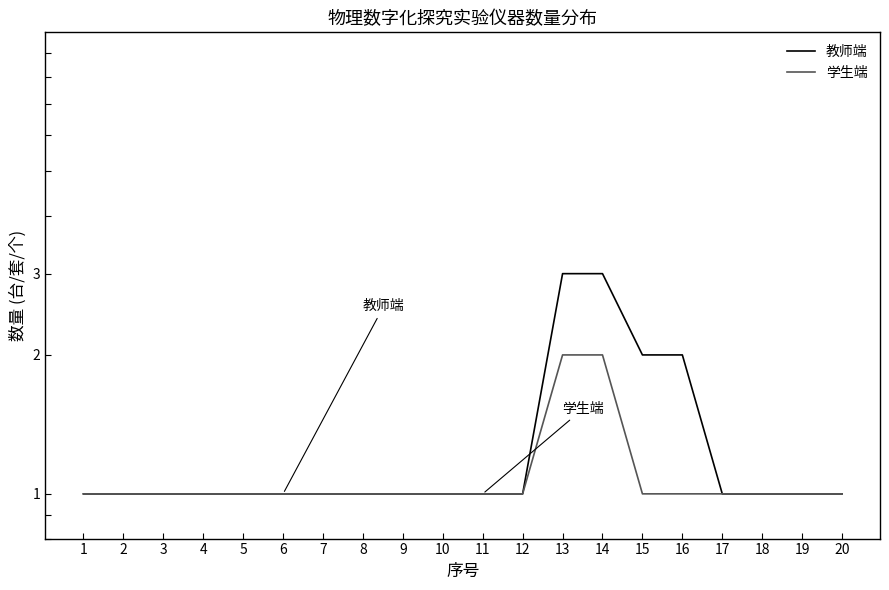

What is the total value across all series at 8?

2